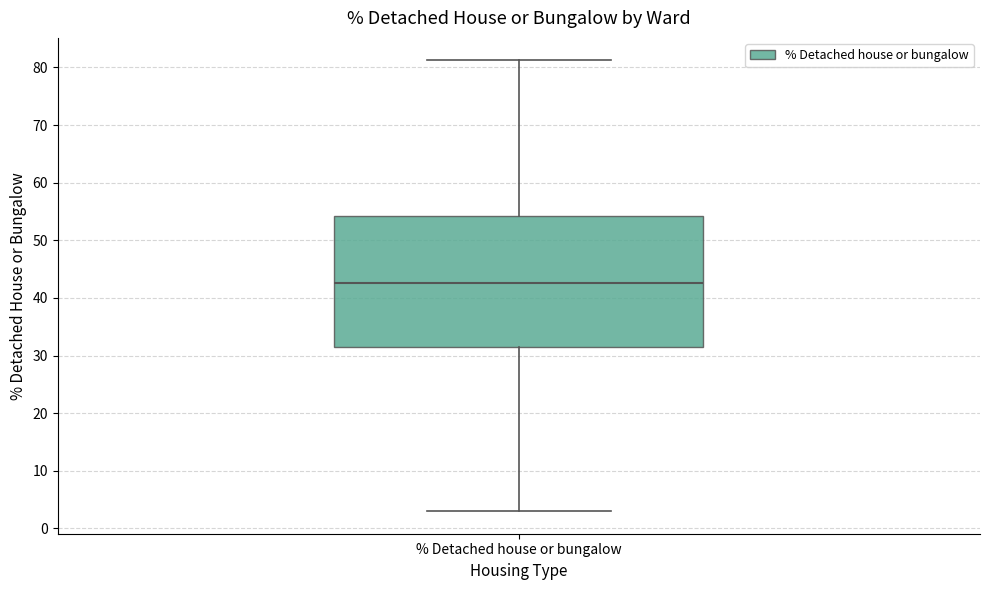

Transcribe this box plot: give where the median line is, the range the box spans, and where the two whiskers end, as read against the y-axis. The values are not printed on the chart, so give them approximately, as read against the axis.

median 43, box 31 to 54, whiskers 3 to 81